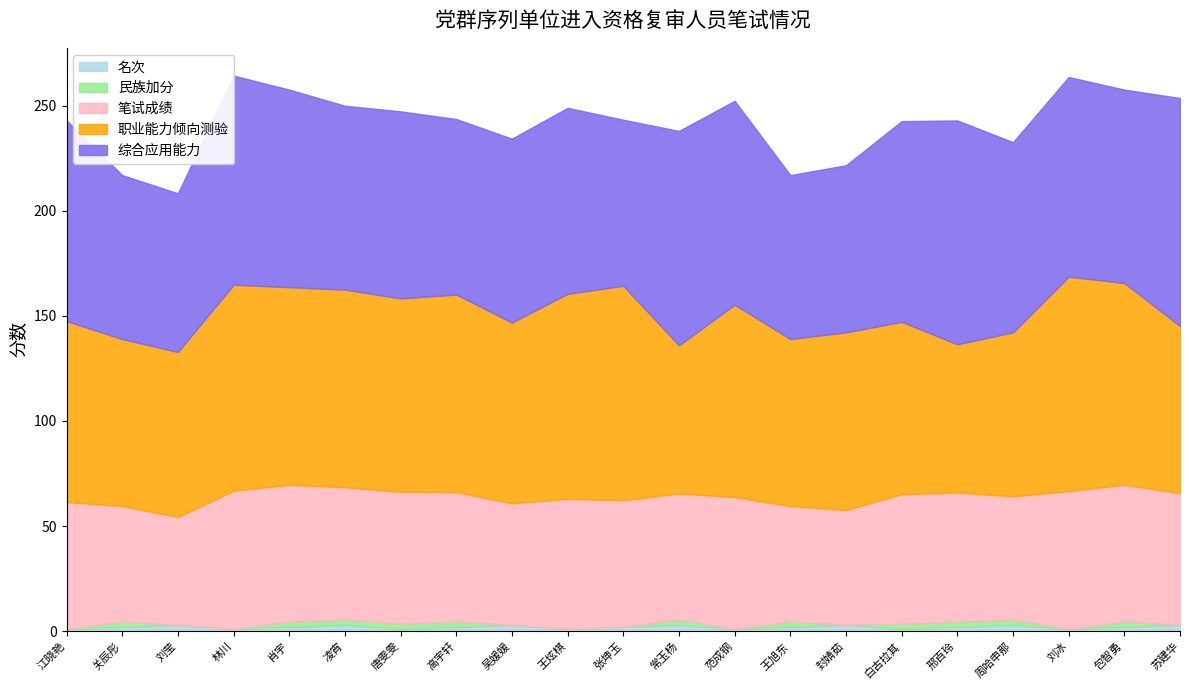

Between 封婧茹 and 苏建华, which series saw the biggest shift?

综合应用能力